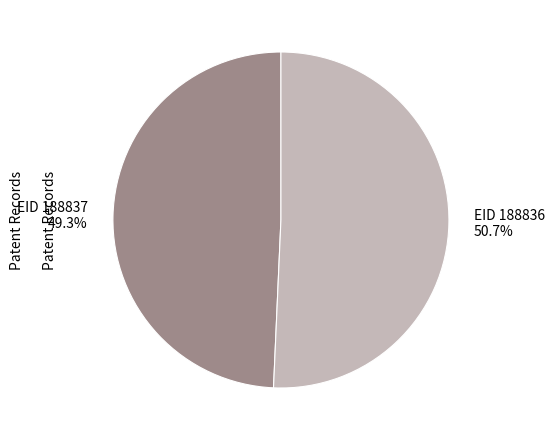

To the nearest percent, what is the average slice percentage?

50%